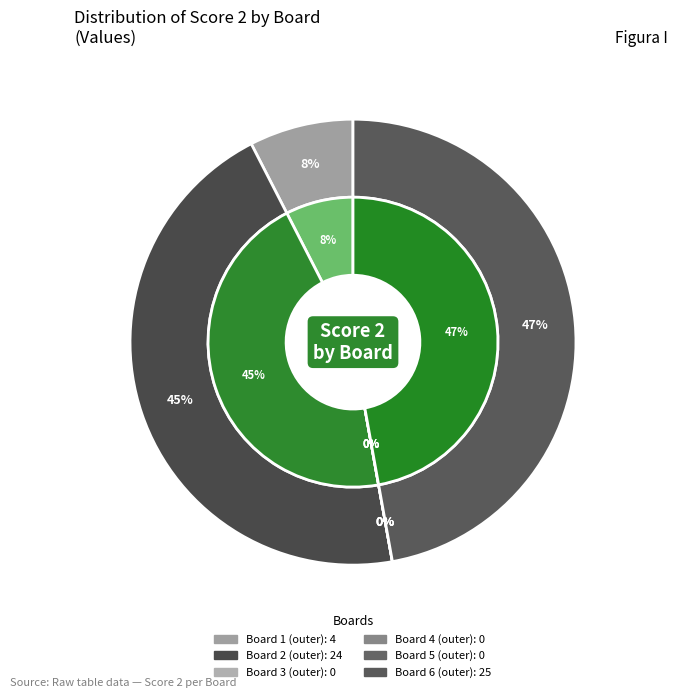

Does 4 account for over 50% of the chart?

No